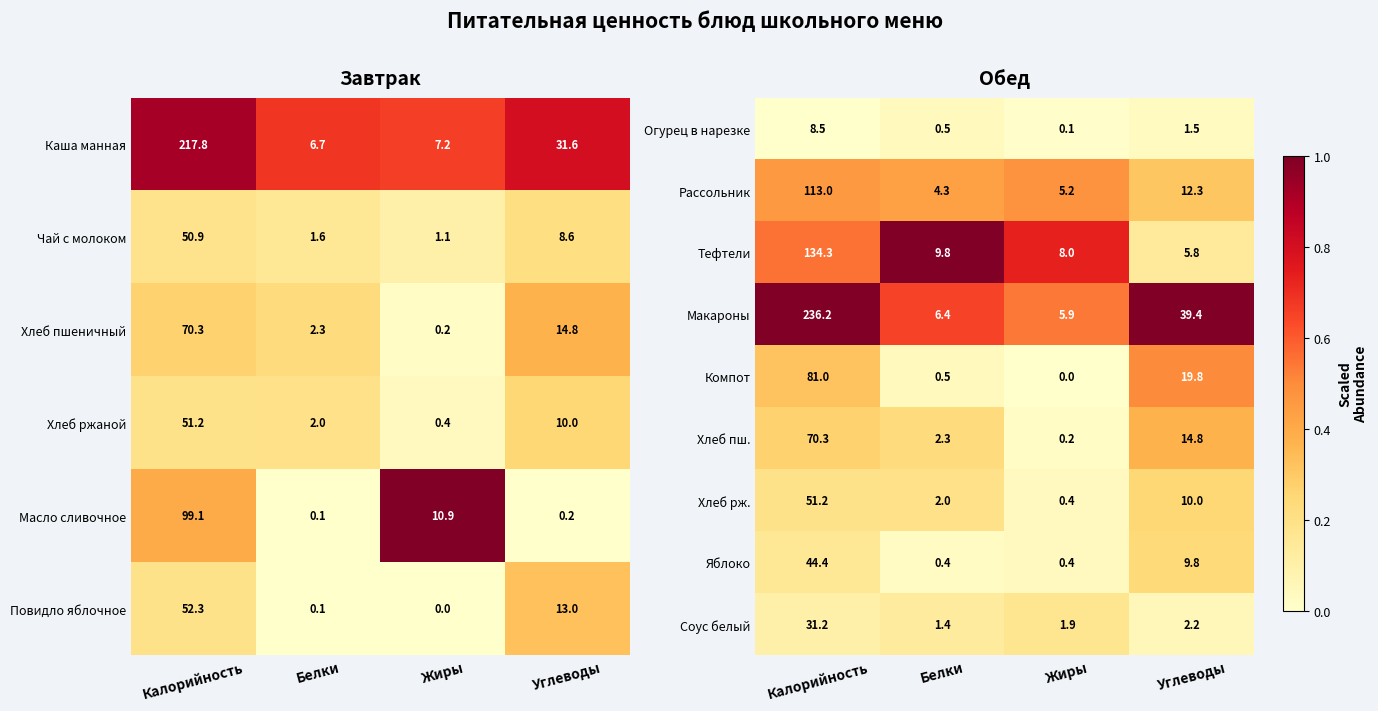

List the labels in order of Компот value, largest first.

Калорийность, Углеводы, Белки, Жиры